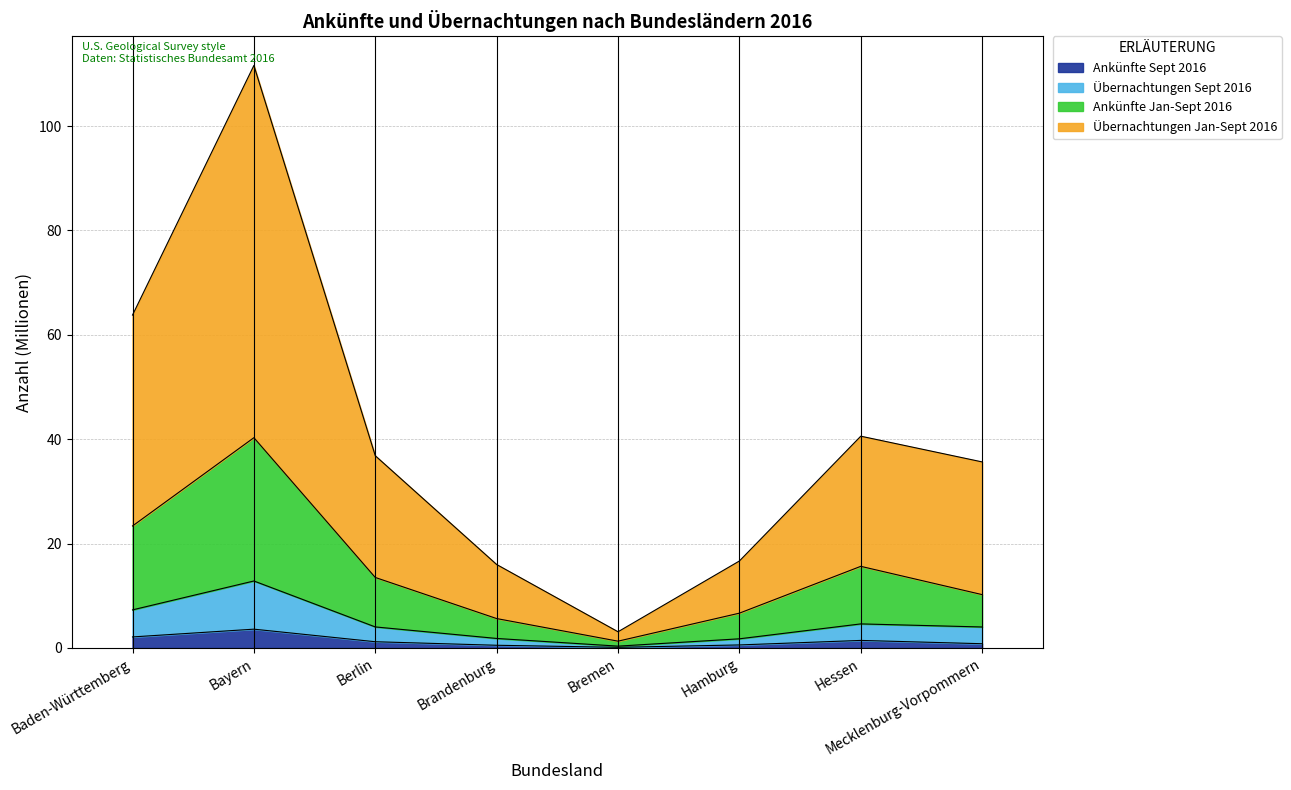

At which category does Übernachtungen Jan-Sept 2016 reach its first local peak?

Bayern